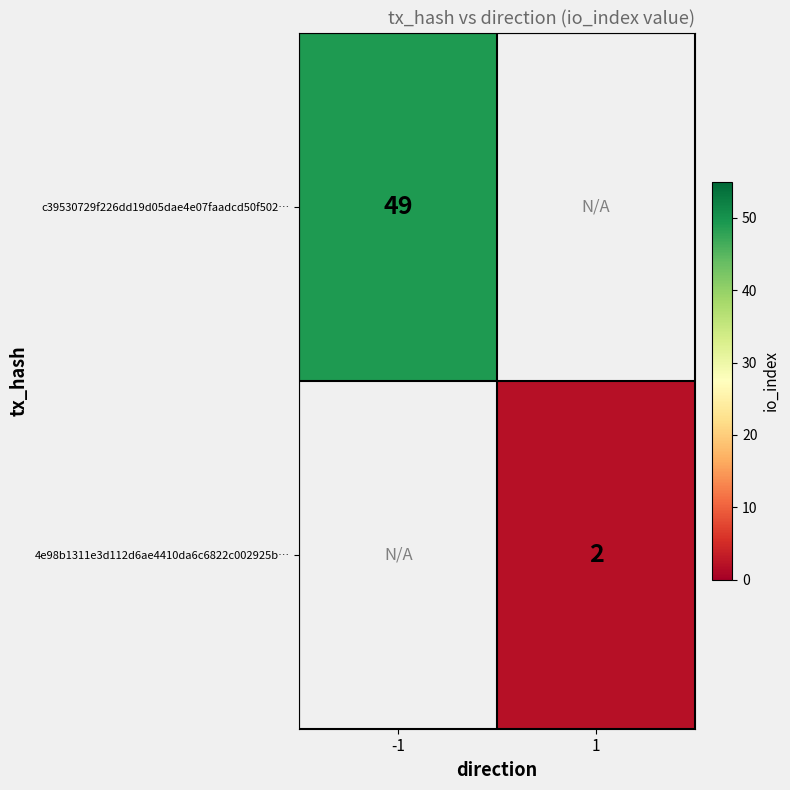

Is the value of 4e98b1311e3d112d6ae4410da6c6822c002925b… at 1 greater than the value of c39530729f226dd19d05dae4e07faadcd50f502… at -1?

No